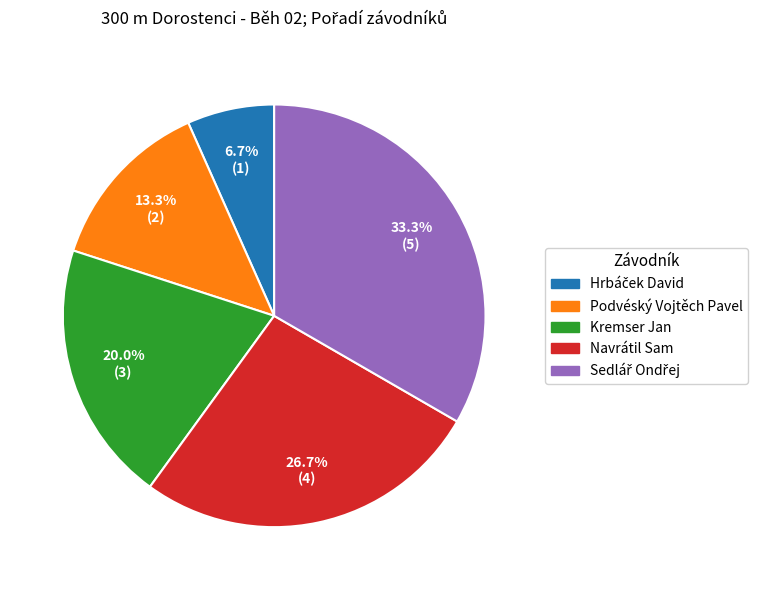

Between Kremser Jan and Podvéský Vojtěch Pavel, which is larger?

Kremser Jan